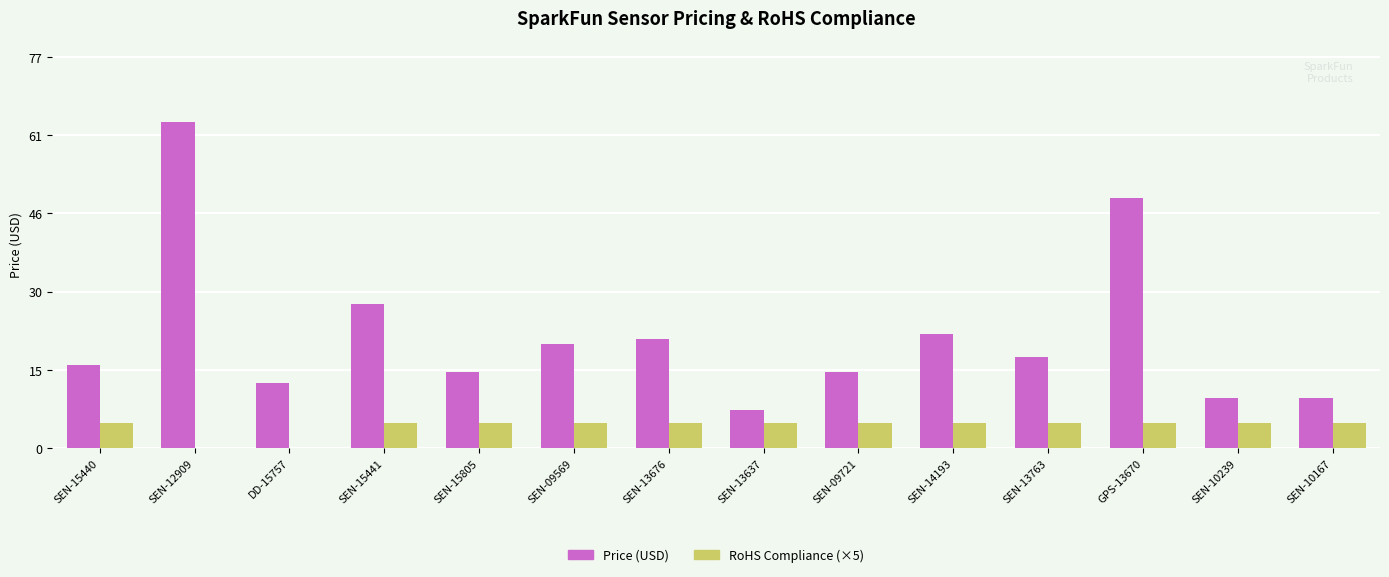

Rank the series by their maximum value, from highest to lowest.

Price (USD), RoHS Compliance (×5)